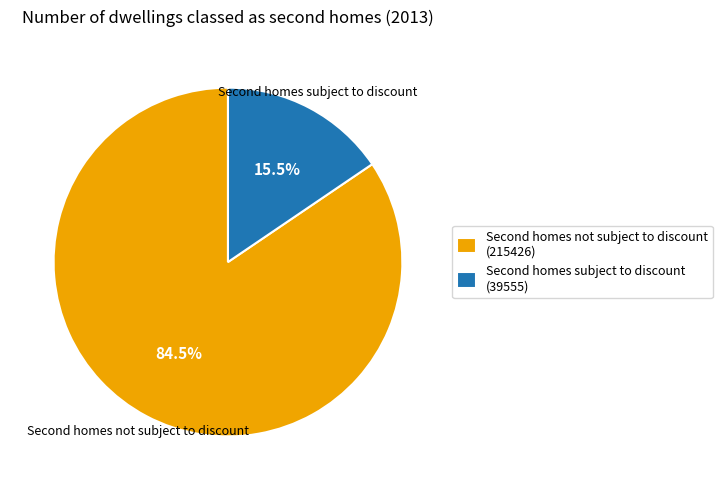

To the nearest percent, what is the difference between the largest and smallest slice percentages?

69%